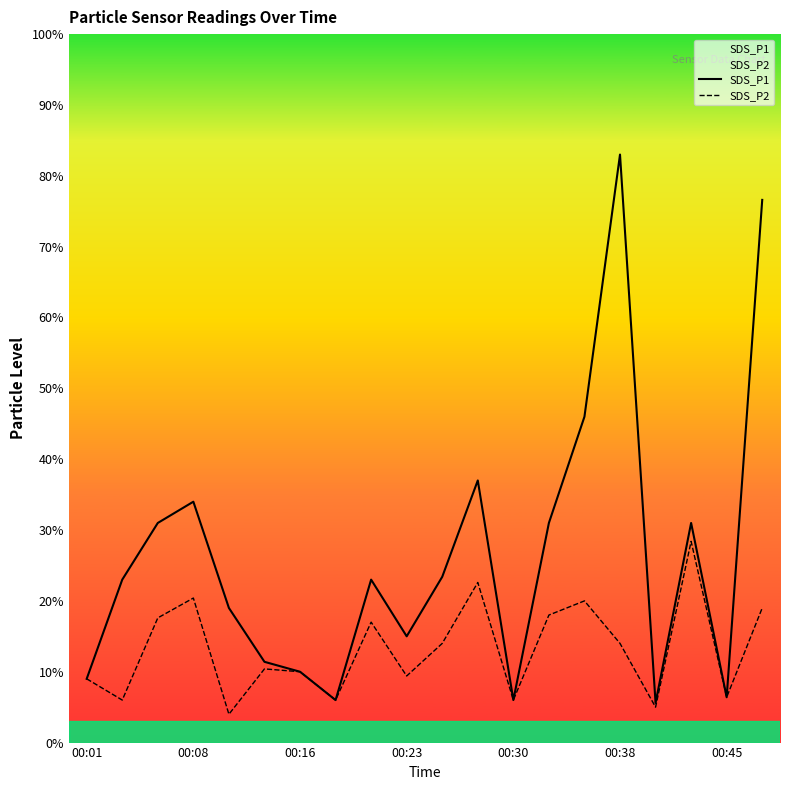

At which category does the chart reach its peak across all series?

00:38